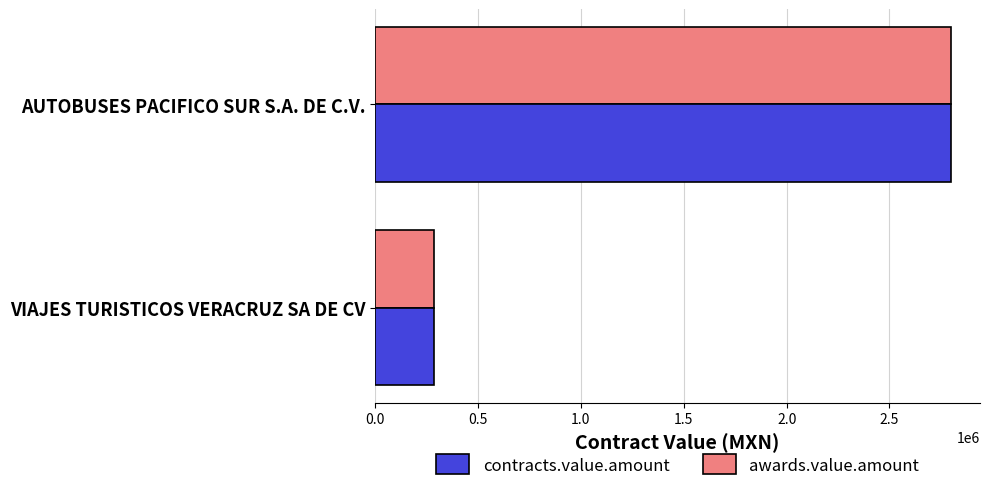

What is the average value of the awards.value.amount series?

1542500